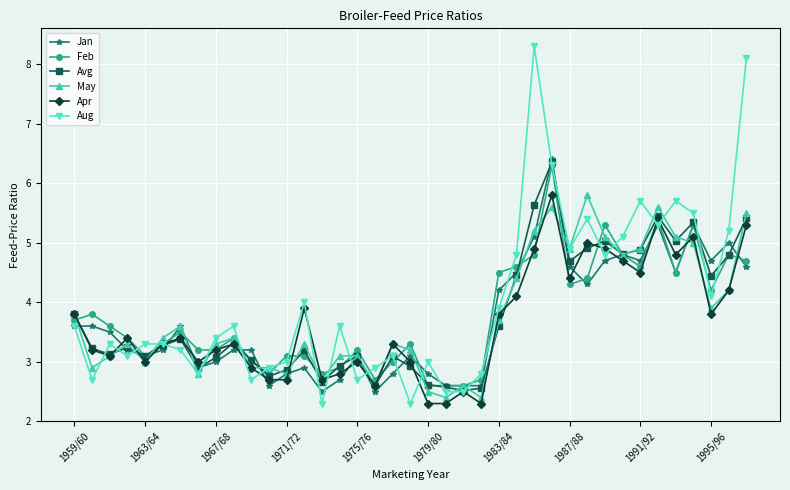

How many interior local peaks does the Apr series have?

11